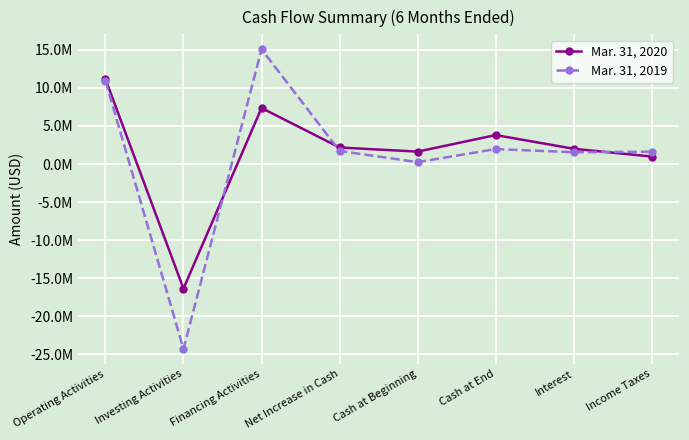

What are all the series names shown in the legend?

Mar. 31, 2020, Mar. 31, 2019